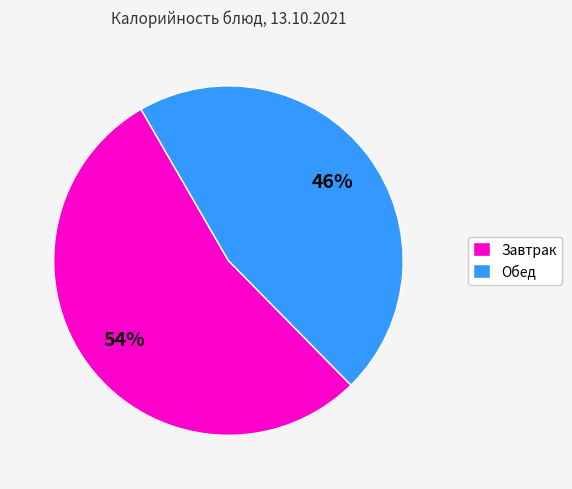

To the nearest percent, what is the average slice percentage?

50%